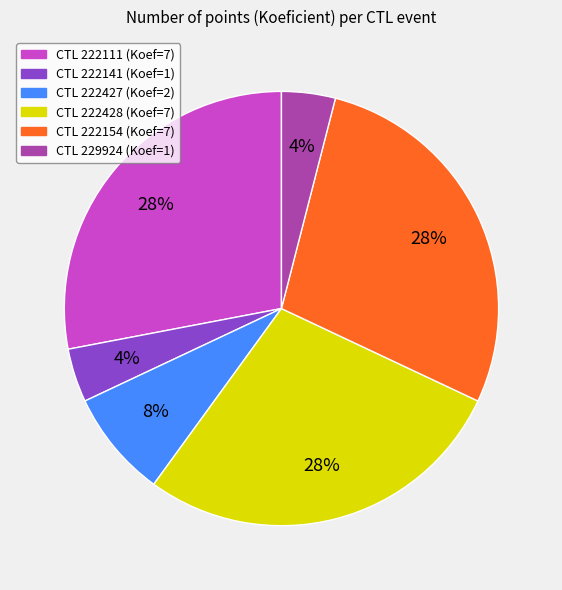

To the nearest percent, what is the difference between the largest and smallest slice percentages?

24%